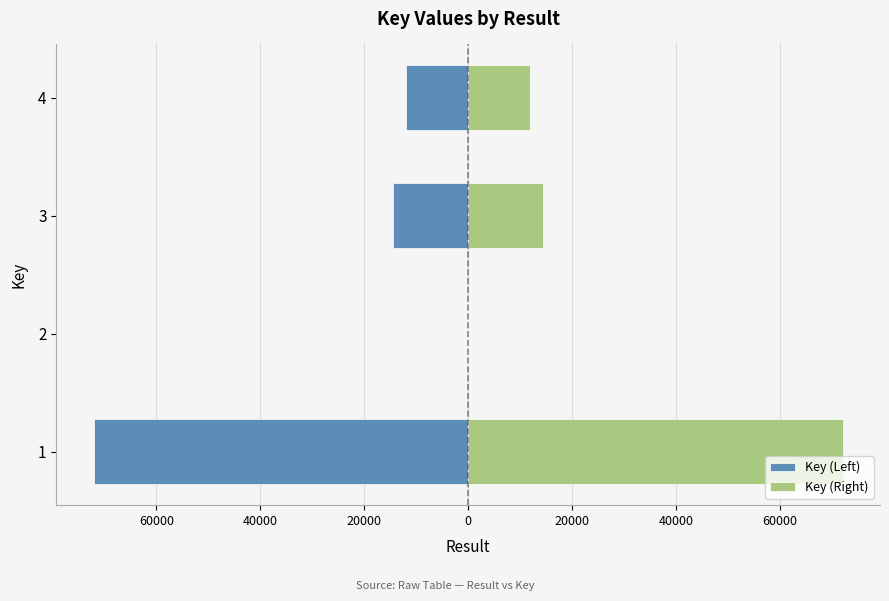

Reading left to right, list all the values displayed in this chart.

Key (Left): -72044	0	-14463	-11912
Key (Right): 72044	0	14463	11912